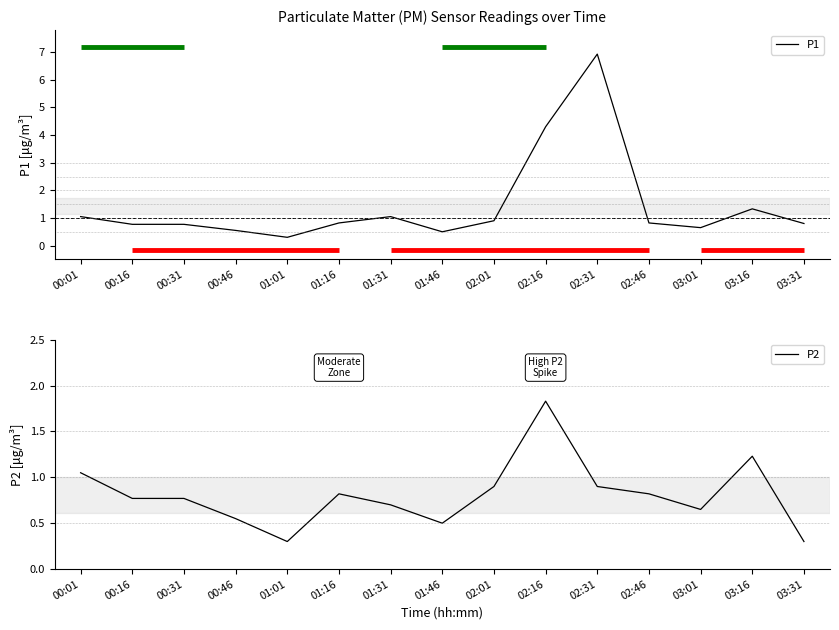

How many data points does each series have?

15